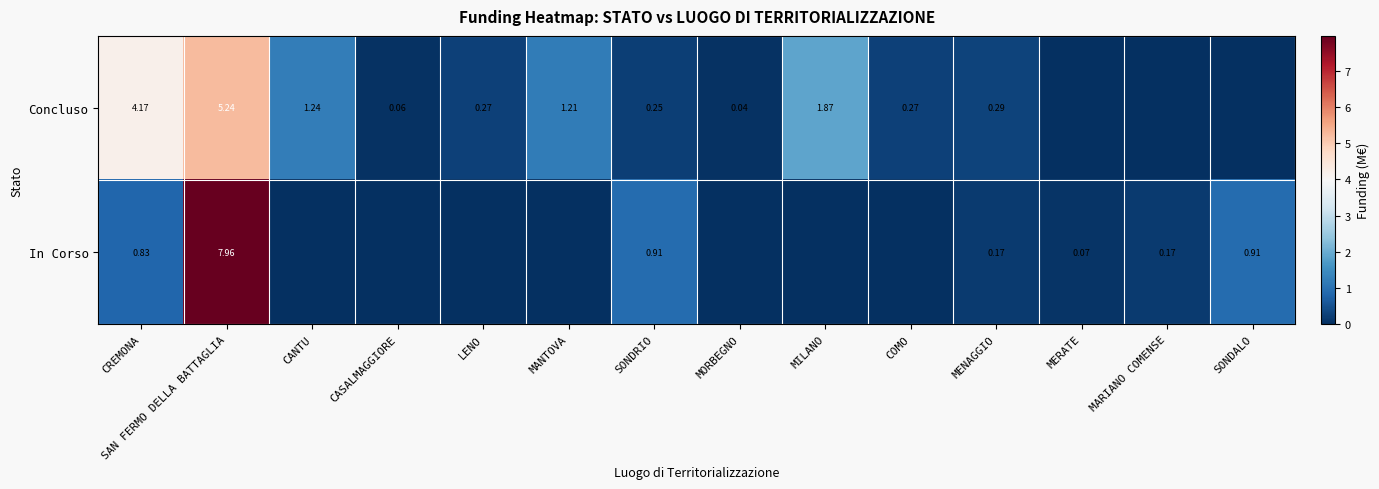

Is the value of Concluso at MENAGGIO greater than the value of In Corso at SONDRIO?

No